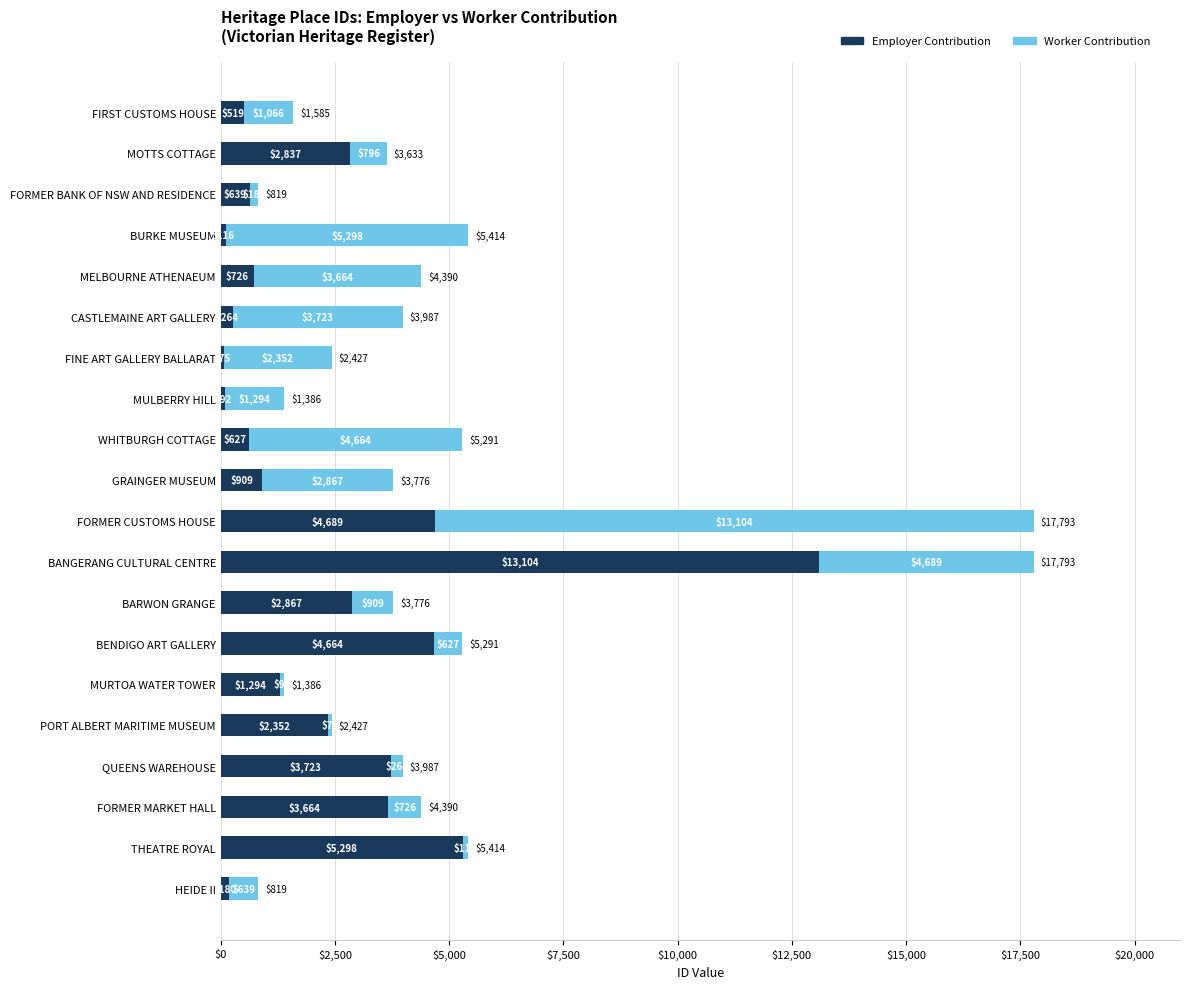

The Employer Contribution series shows 627 at WHITBURGH COTTAGE. True or false?

True